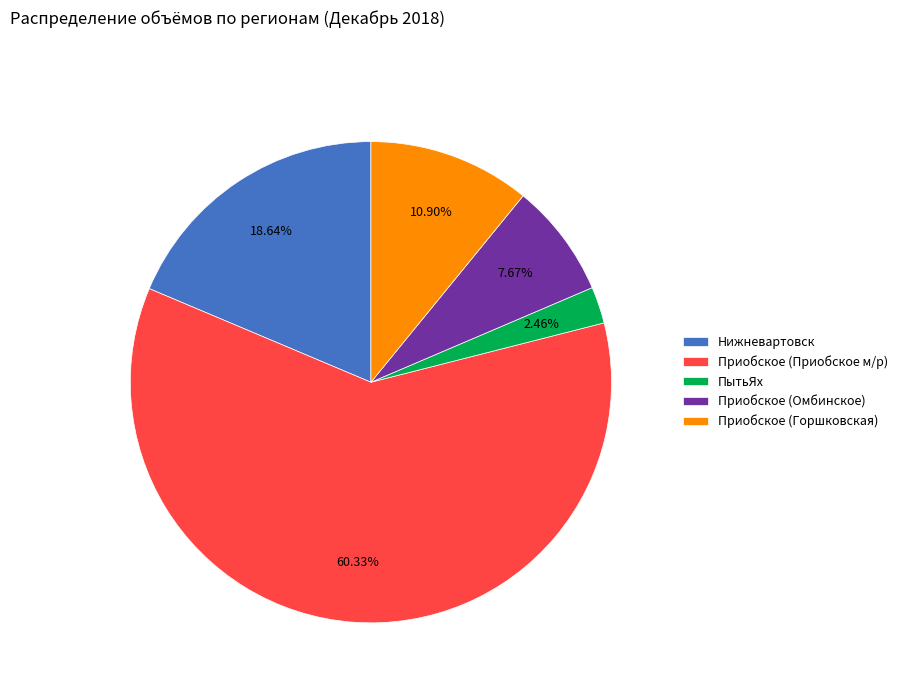

Which slice is the smallest?

ПытьЯх